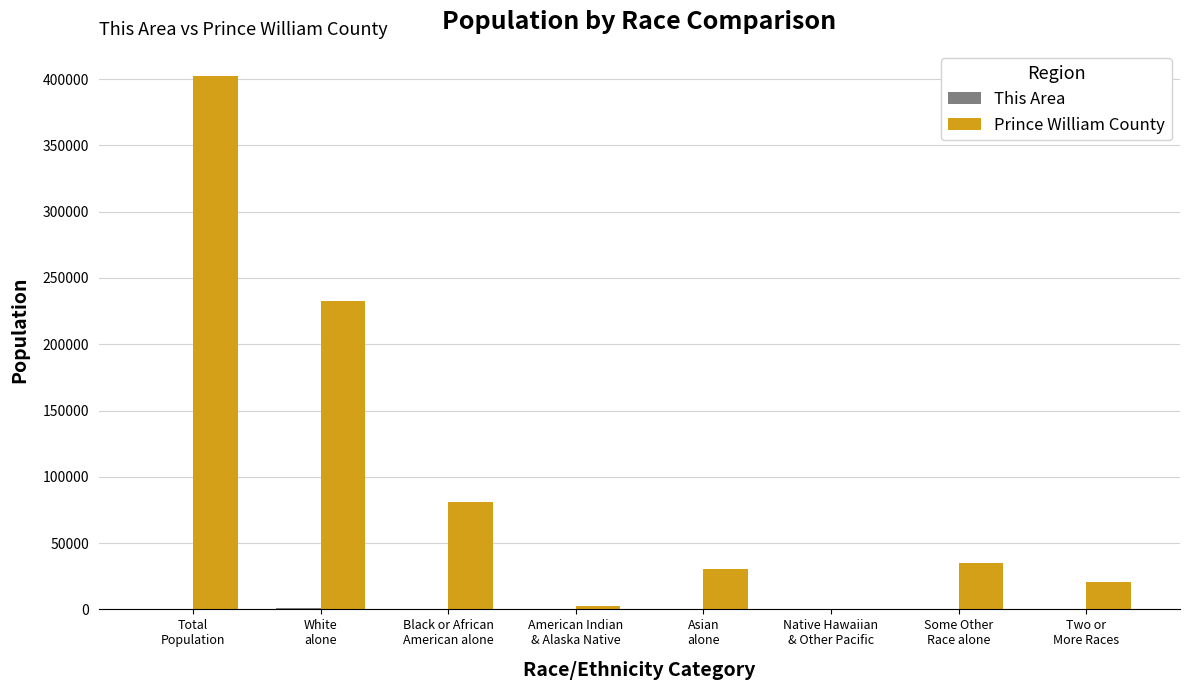

Which series has the largest total across all categories?

Prince William County